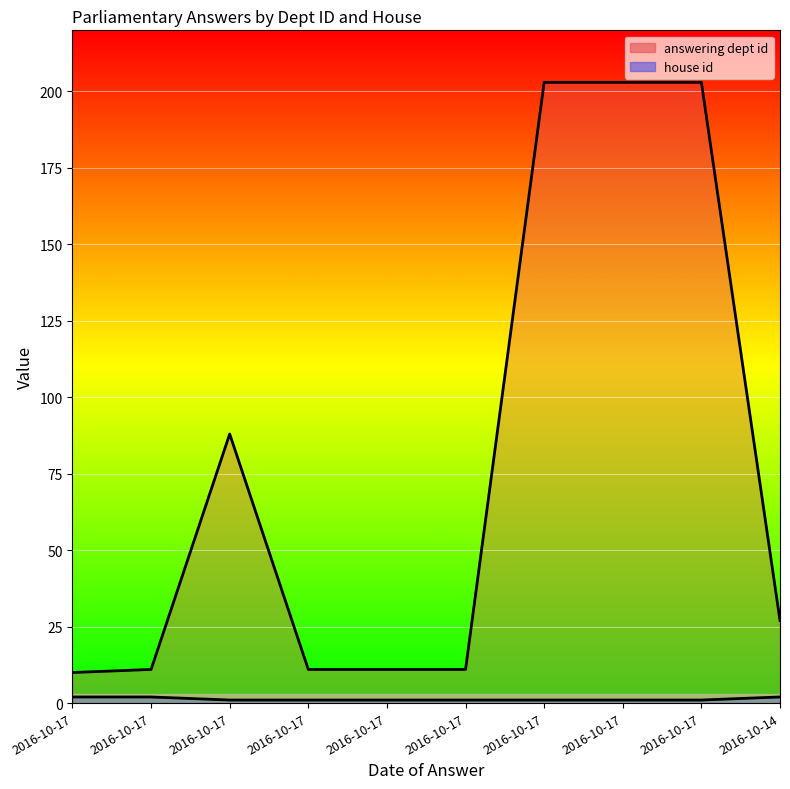

Rank the series at 2016-10-17 from highest to lowest value.

answering dept id line, house id line